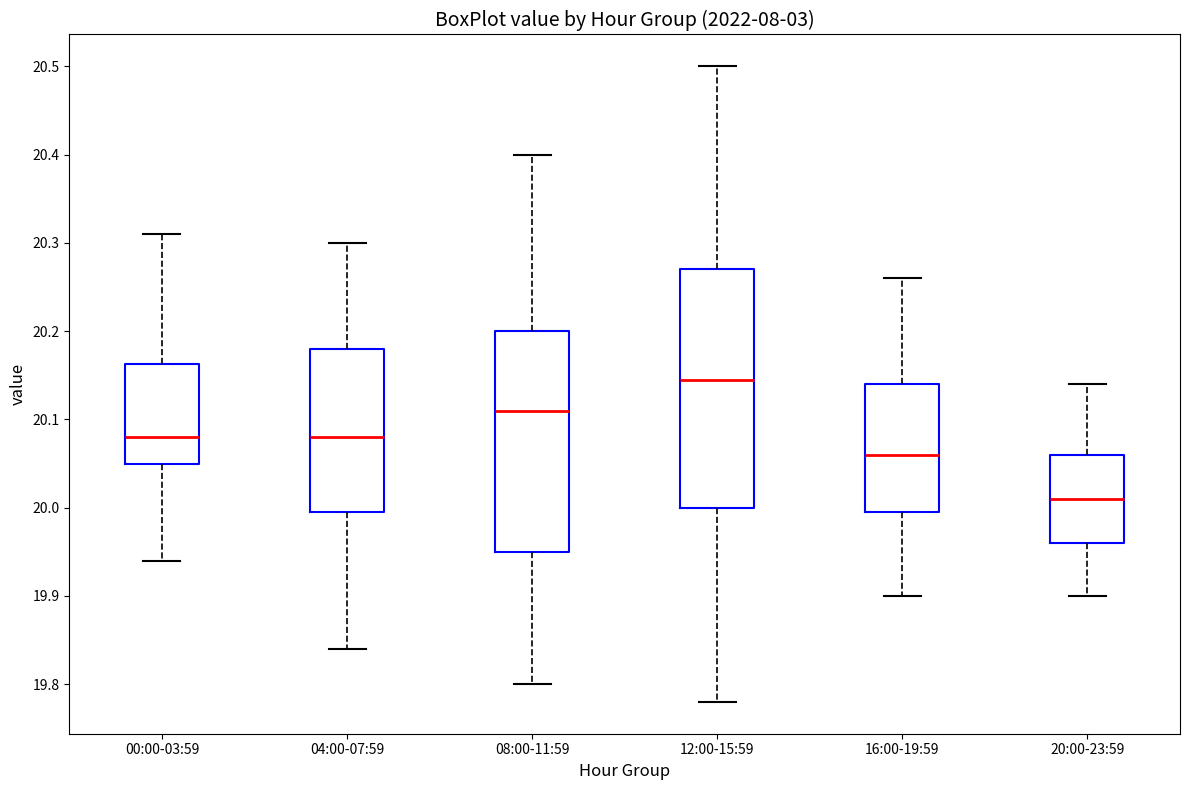

Which box has the lowest median line?

20:00-23:59